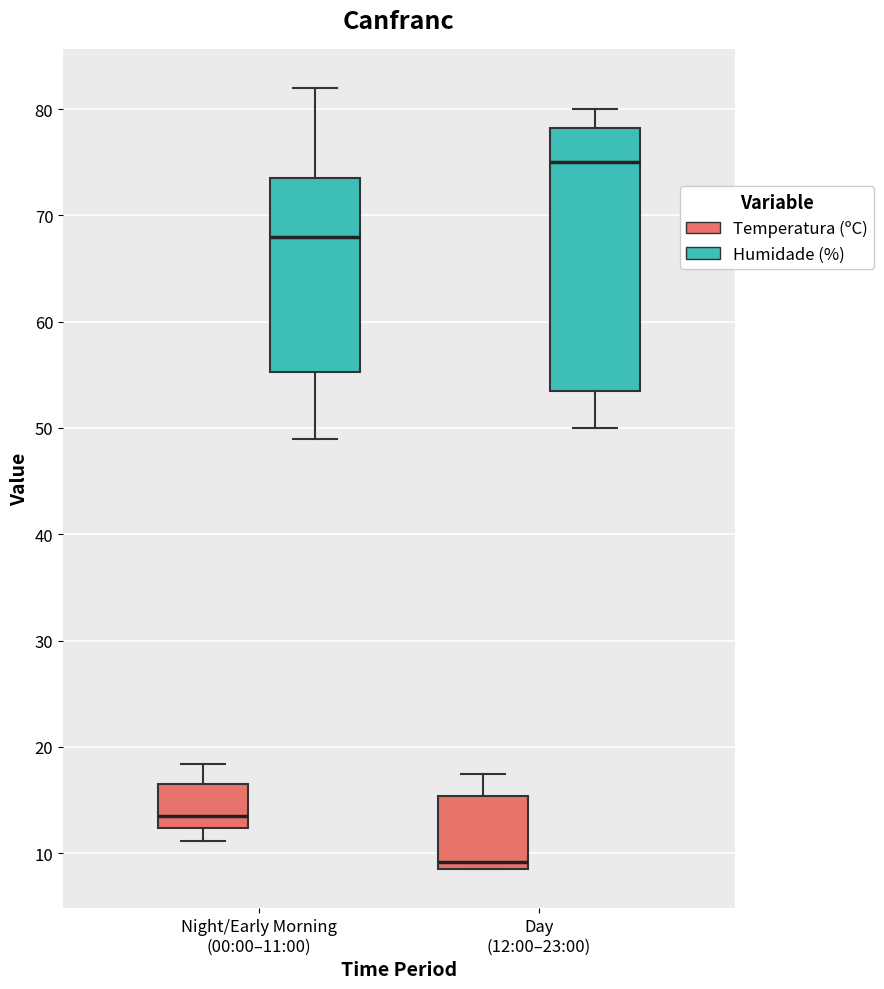

Where does the upper whisker of the box for Night/Early Morning (00:00–11:00) (Temperatura (ºC)) end on the y-axis? The values are not printed on the chart, so give them approximately, as read against the axis.

18